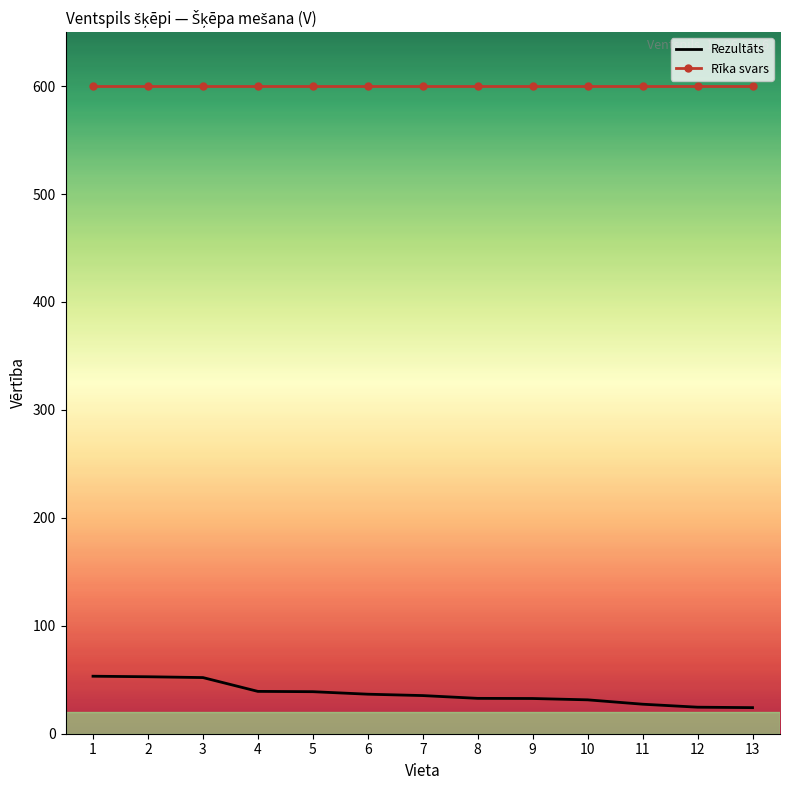

Rank the series by their maximum value, from lowest to highest.

Rezultāts, Rīka svars